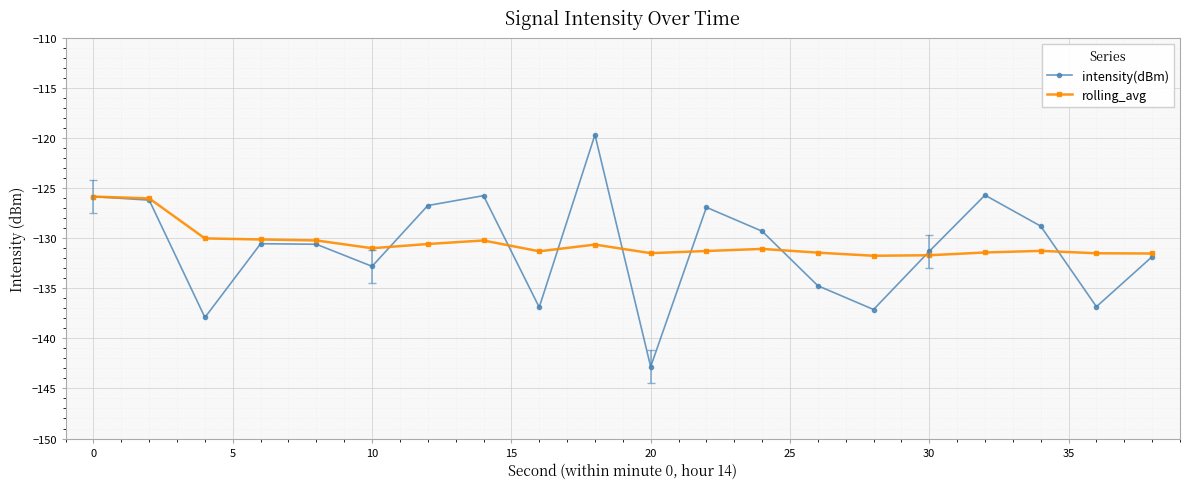

Which series has the widest spread of values?

intensity(dBm)